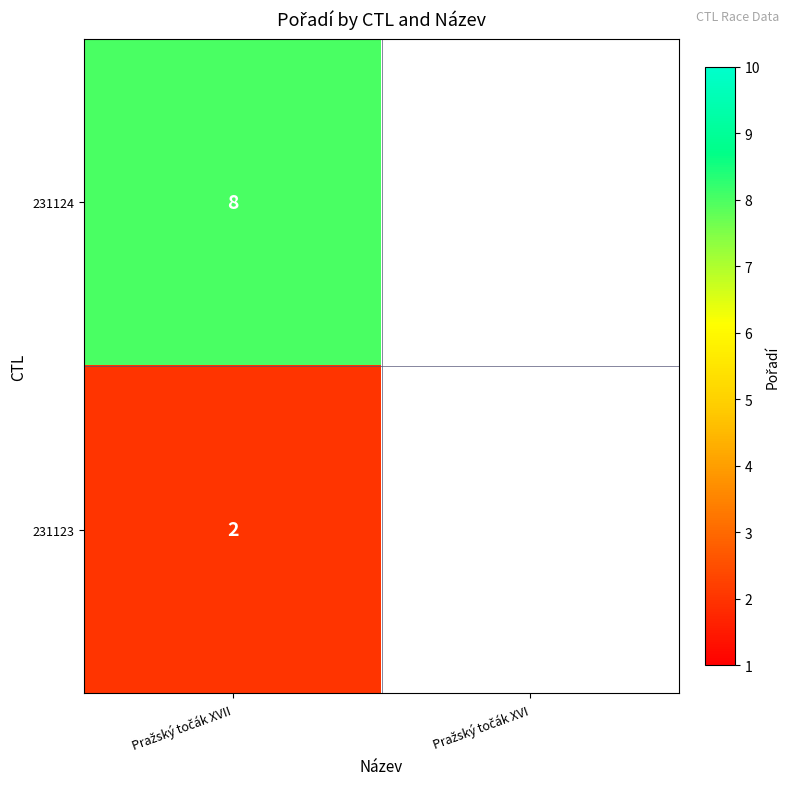

Read the 231124 value at Pražský točák XVII.

8.0